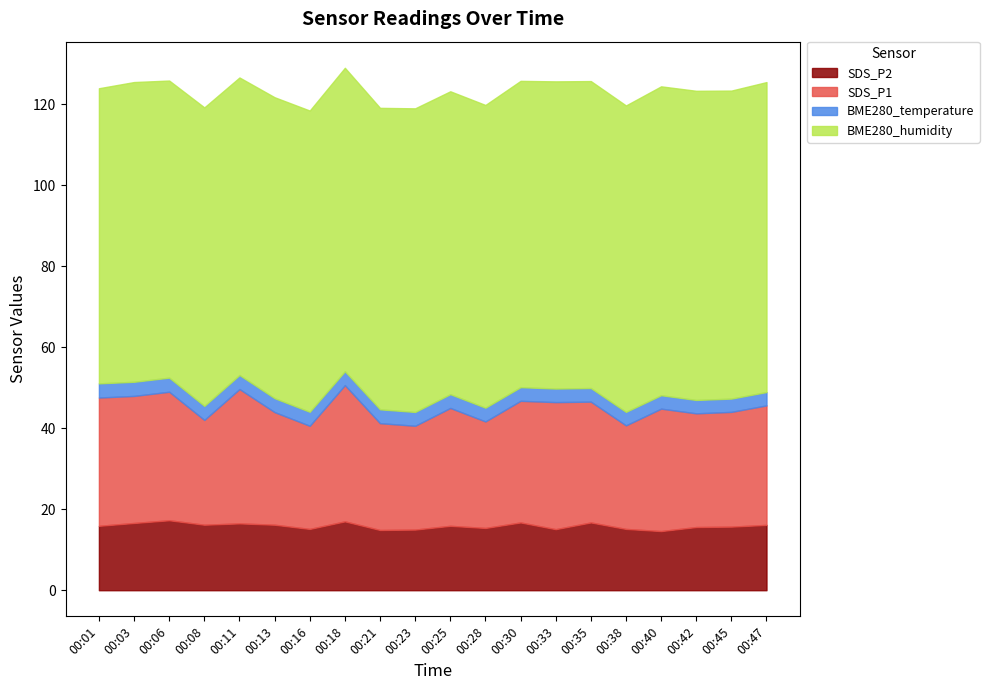

What is the average value of the BME280_temperature series?

3.4